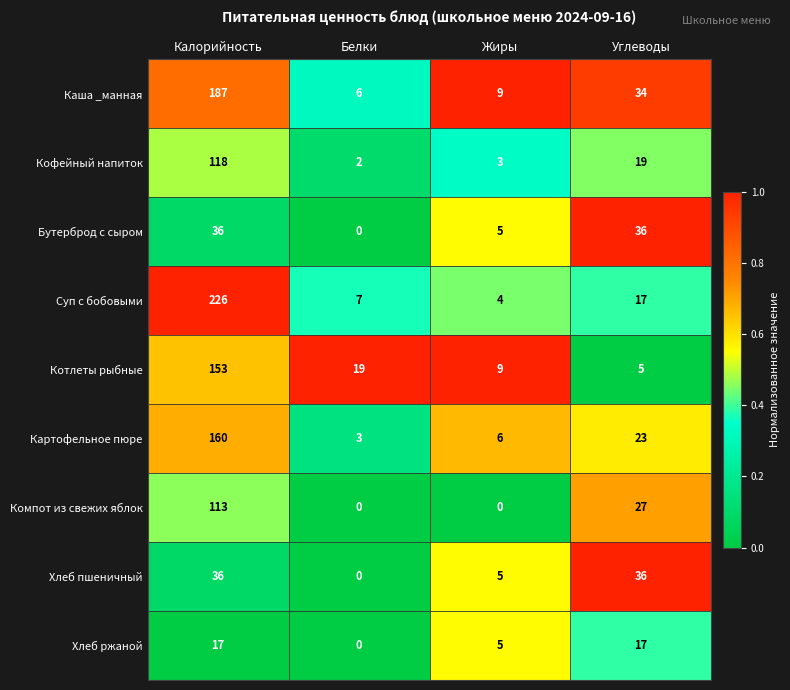

Which series has the largest range (max minus min)?

Суп с бобовыми